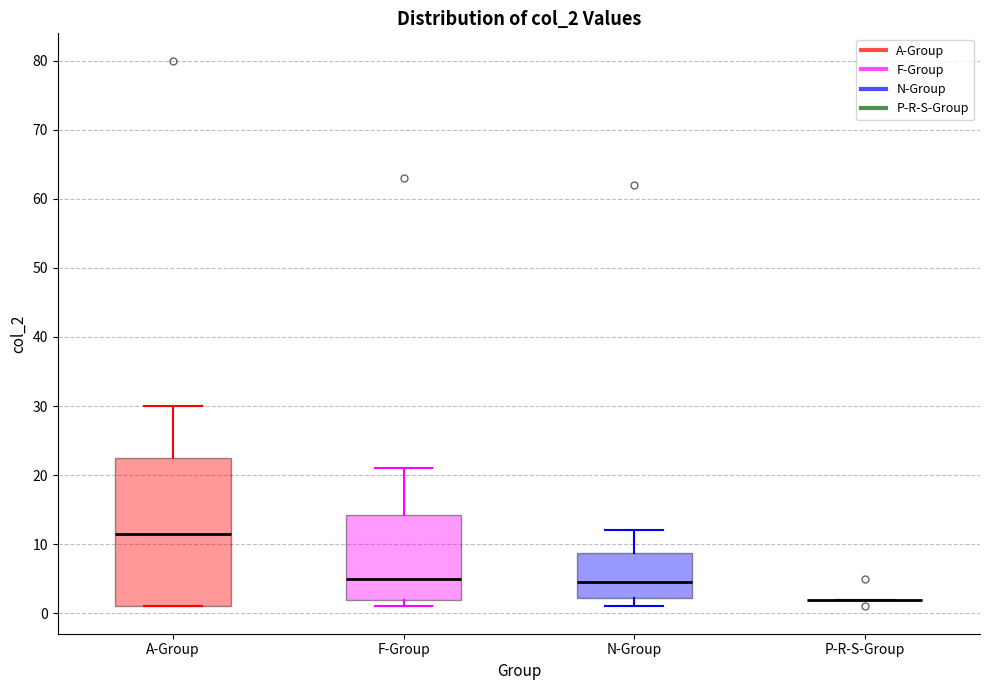

Where does the upper whisker of the box for N-Group end on the y-axis? The values are not printed on the chart, so give them approximately, as read against the axis.

12